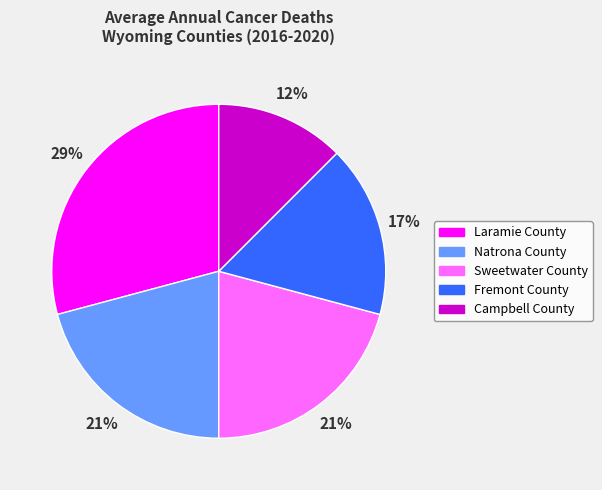

Combined, do Sweetwater County and Campbell County account for over 50%?

No